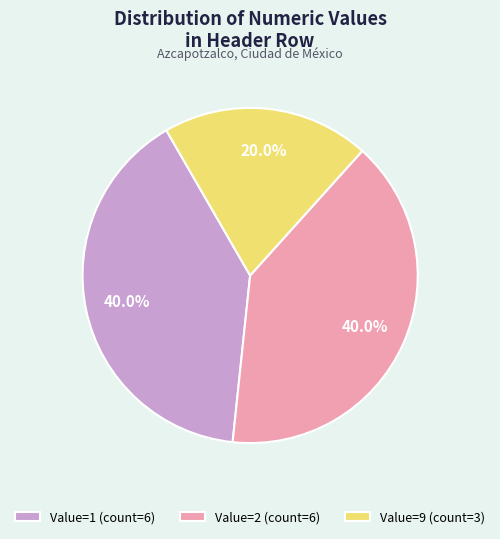

Is the sum of Value=9 (count=3) and Value=2 (count=6) greater than half?

Yes